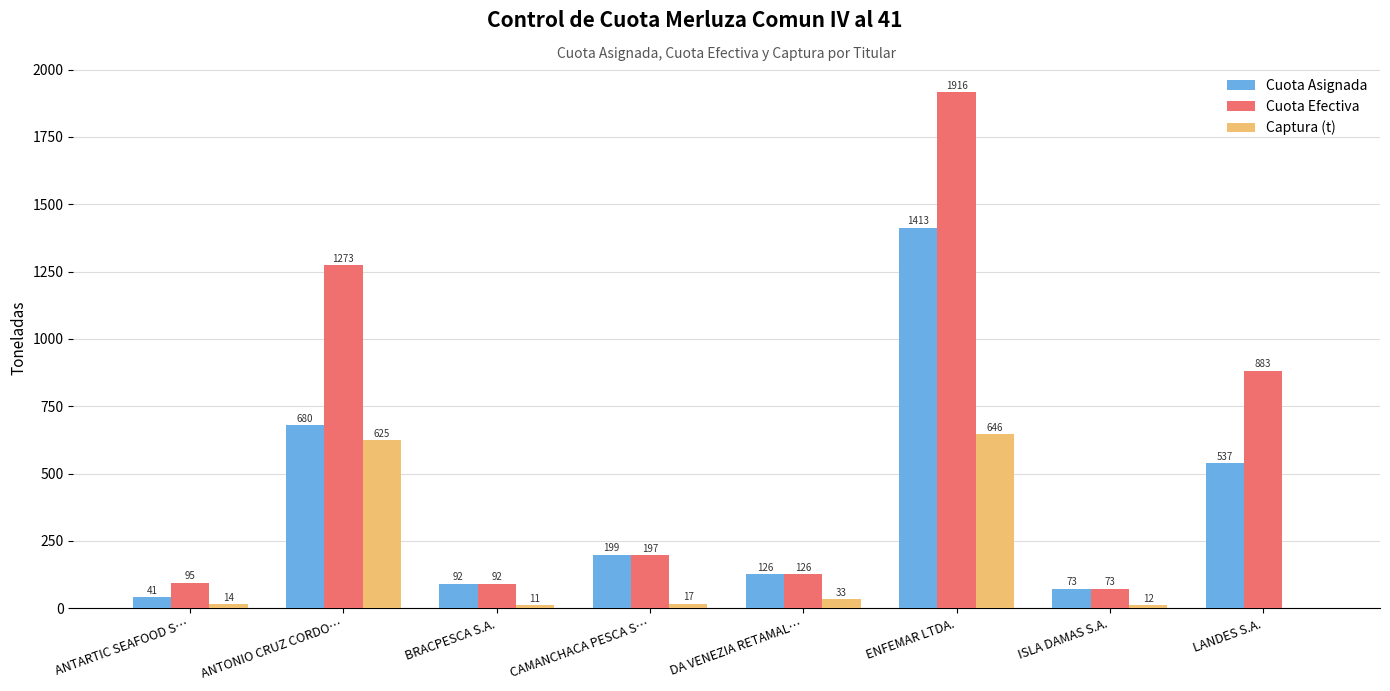

How many groups of bars are there?

8